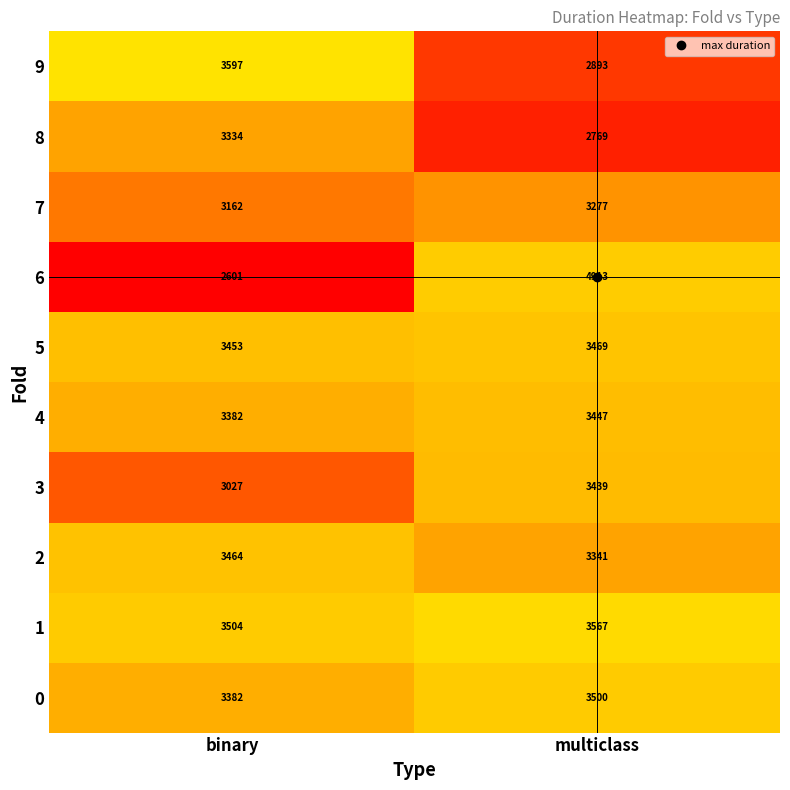

The value of 5 at binary is 4904. True or false?

False